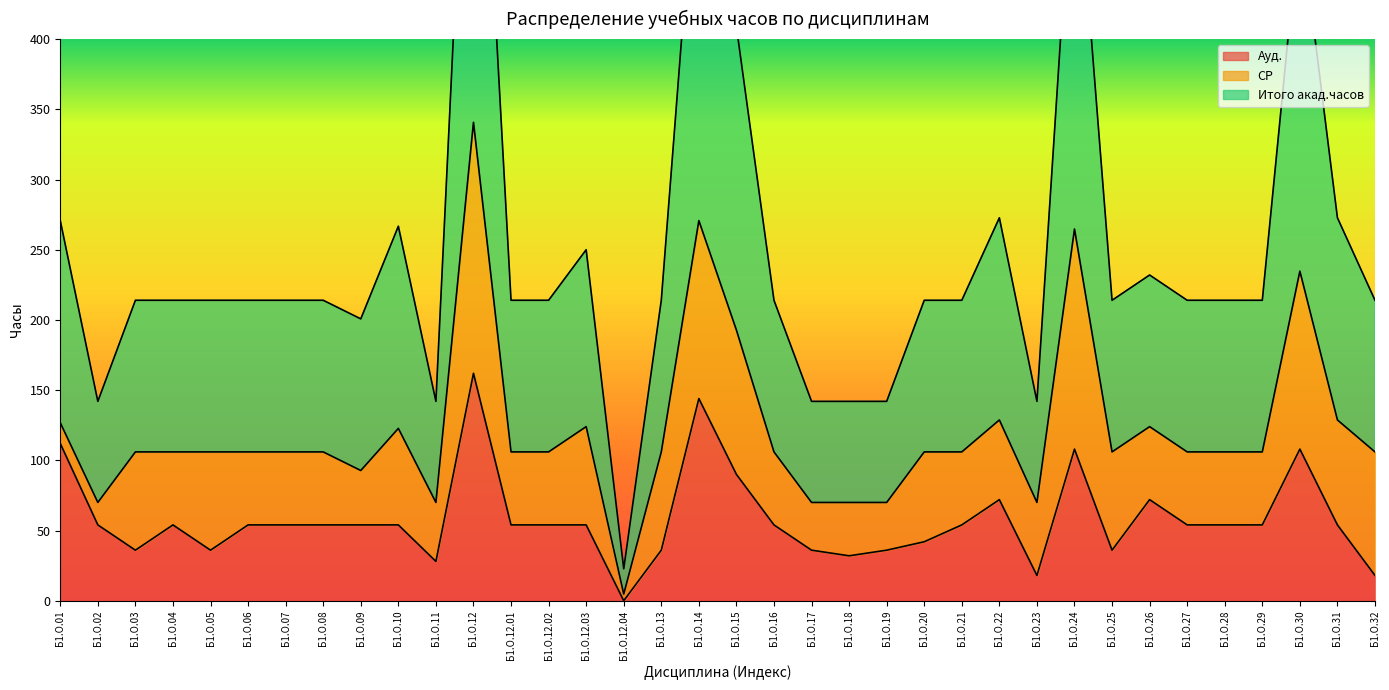

Is it true that Ауд. equals 54 at Б1.О.12.01?

True